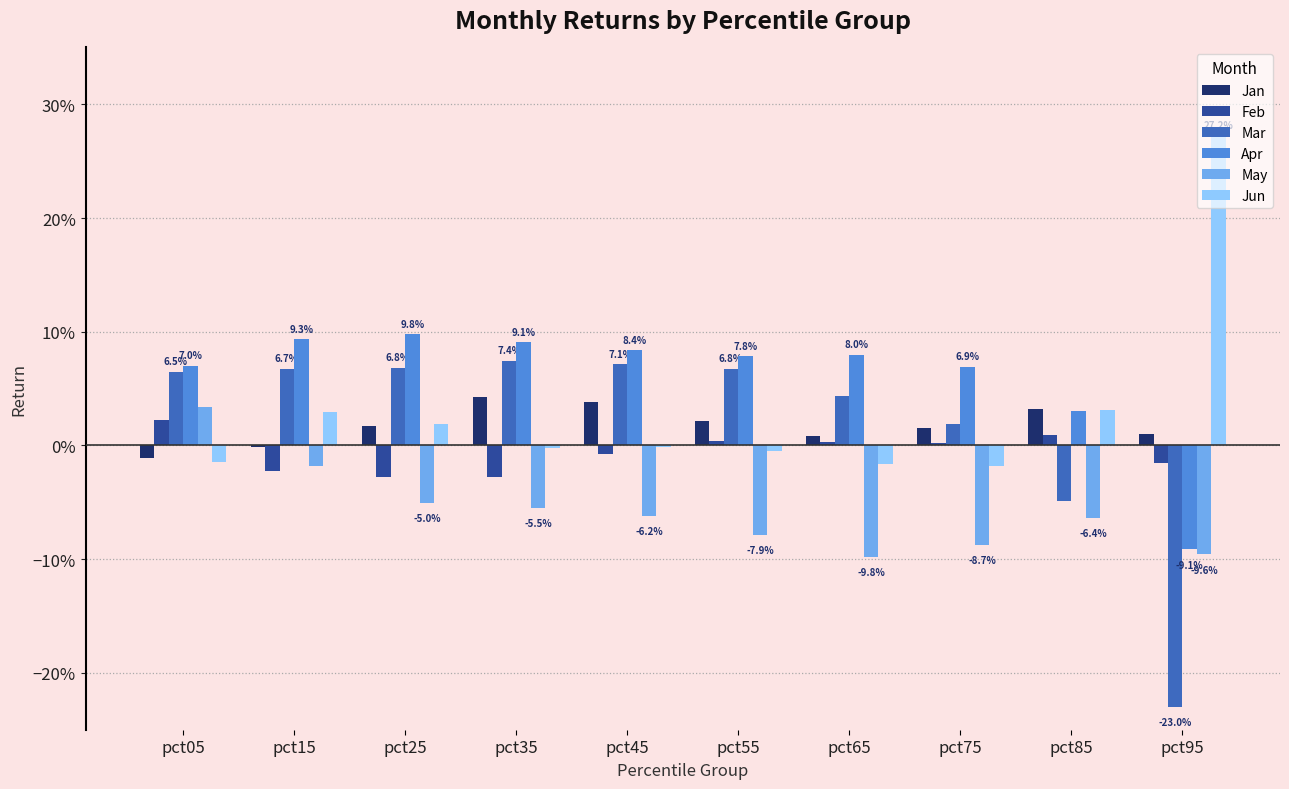

What are all the series names shown in the legend?

Jan, Feb, Mar, Apr, May, Jun